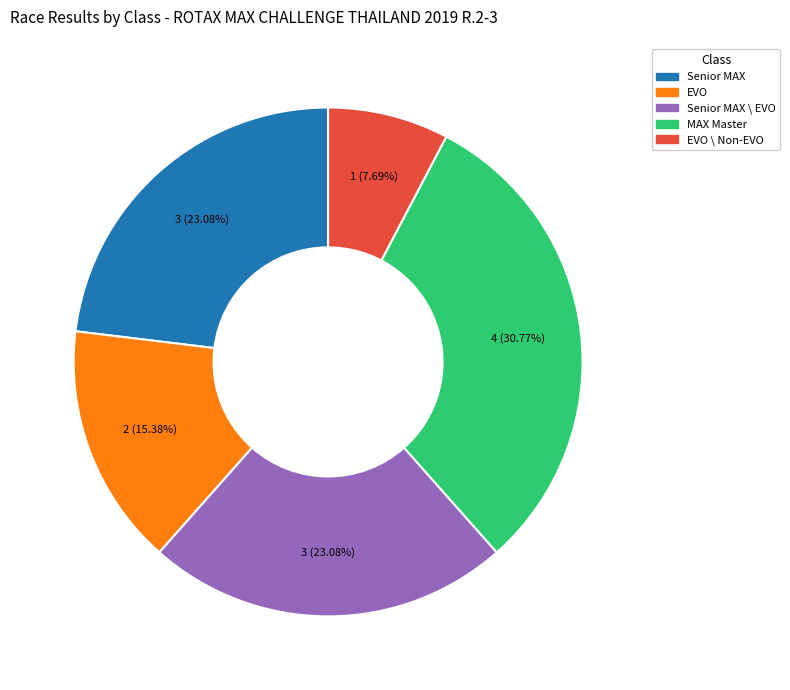

Is there any slice that represents more than half of the pie?

No